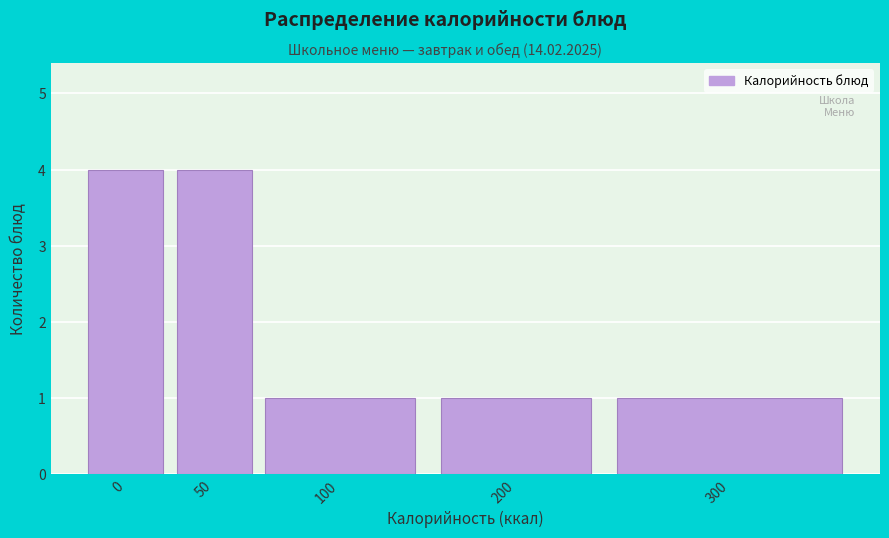

Reading left to right, list all the values displayed in this chart.

4	4	1	1	1